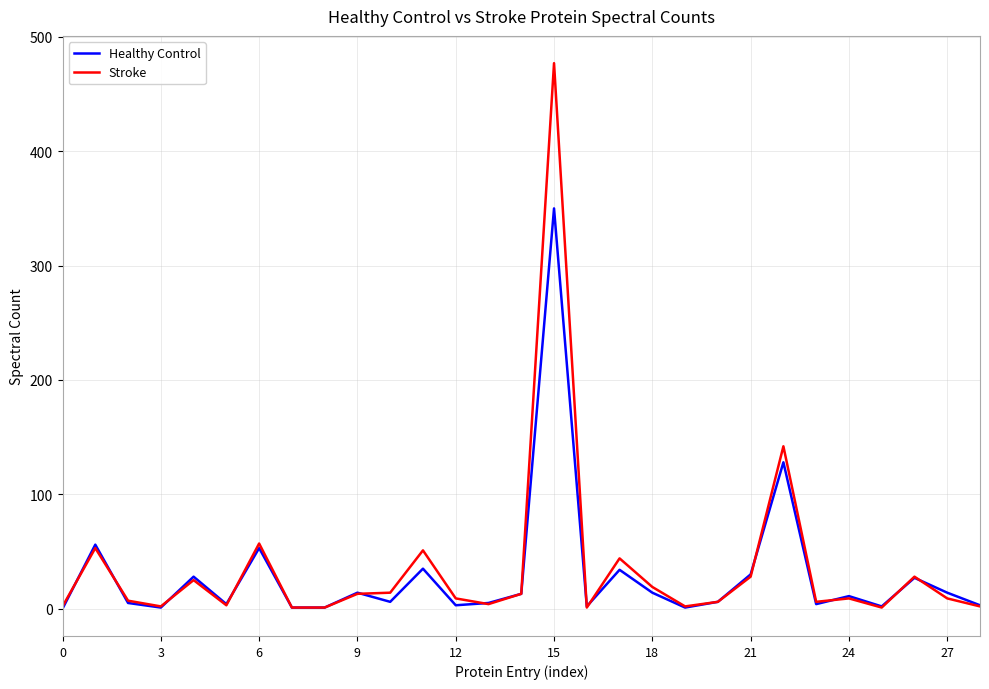

List the series in order of their peak value, highest first.

Stroke, Healthy Control